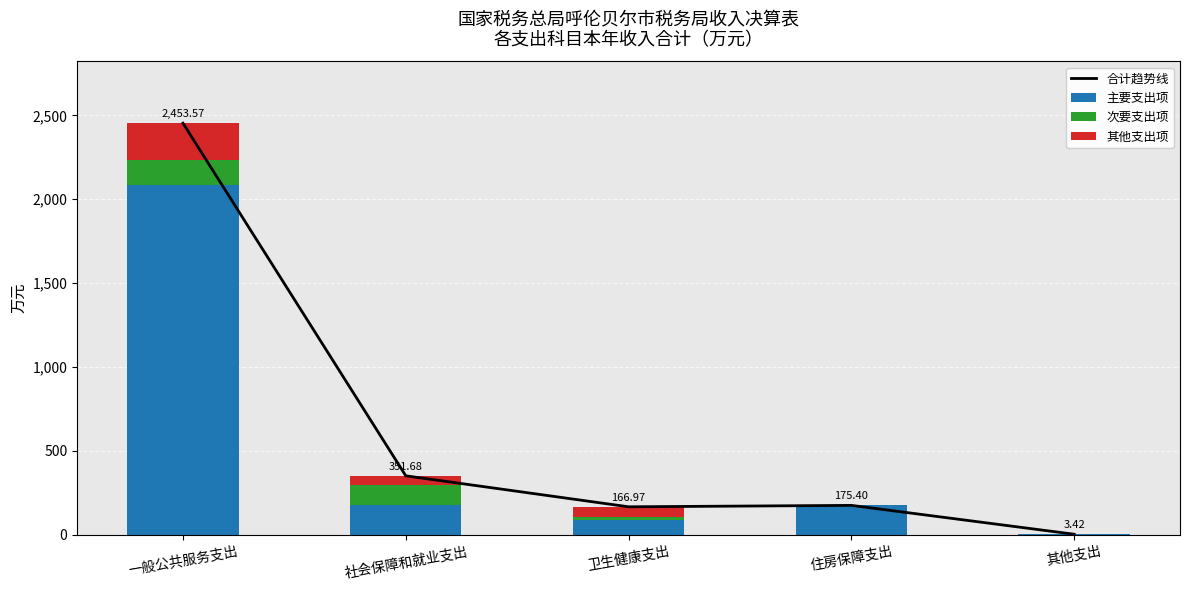

What is the greatest value displayed?

2453.6